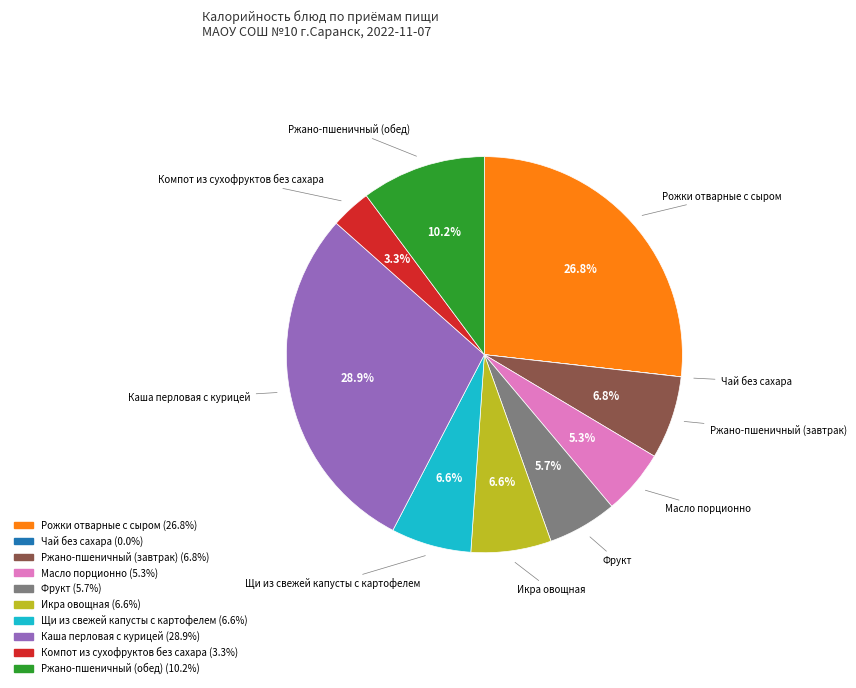

Is there a majority slice in this chart?

No